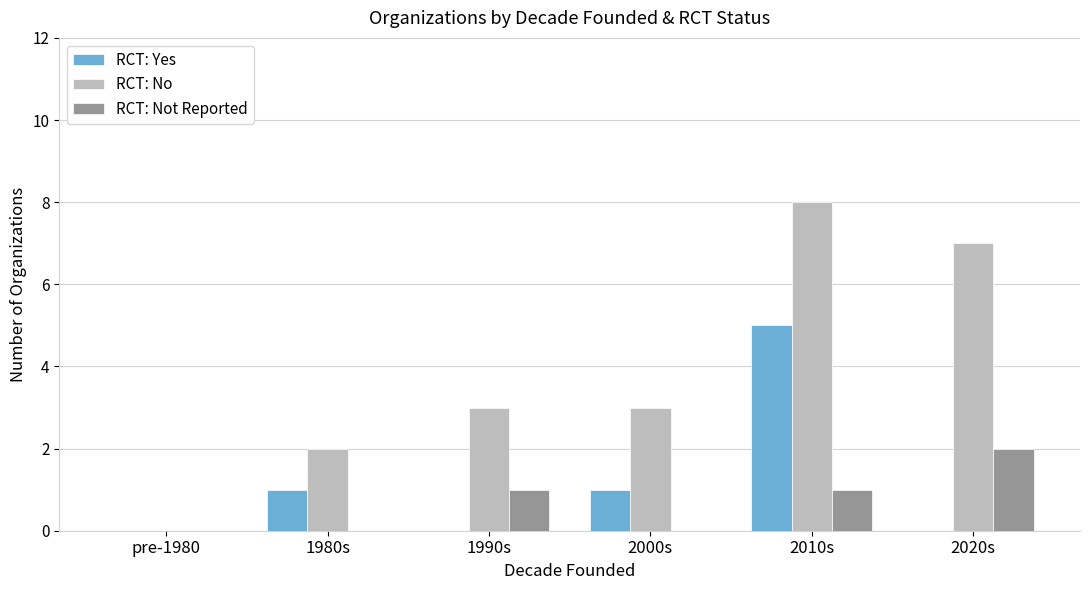

What is the sum of all RCT: No values?

23